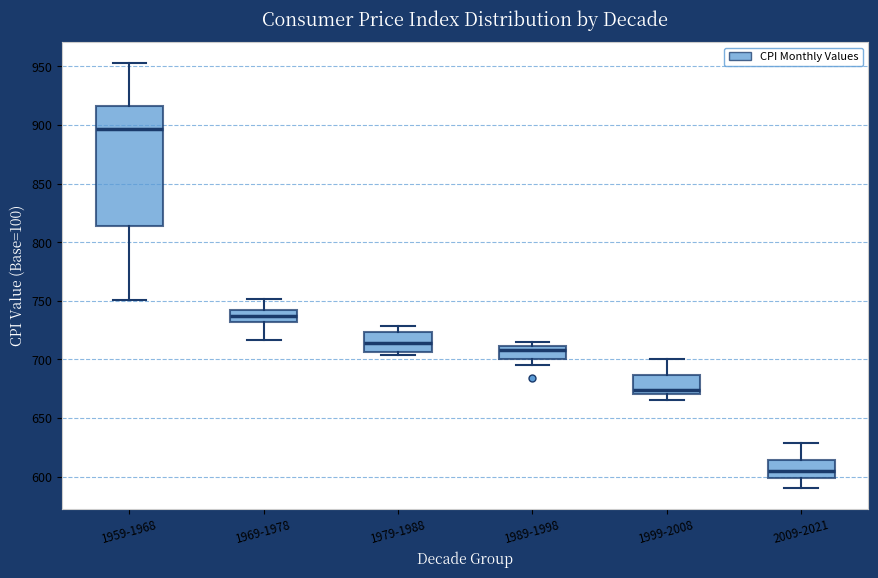

Which box is the tallest, from its lower edge to its upper edge?

1959-1968